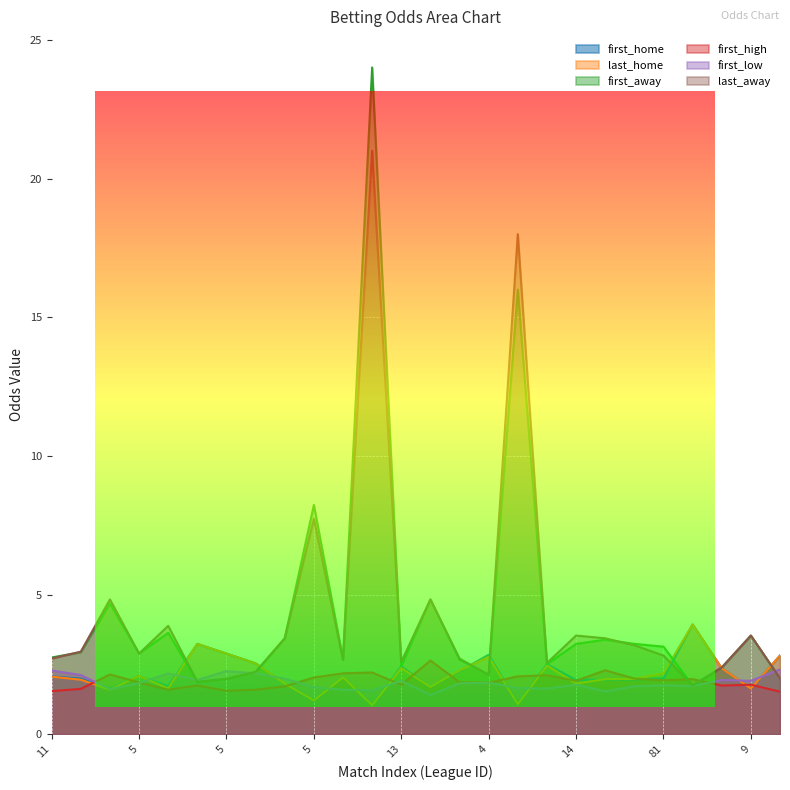

How many data points does each series have?

26